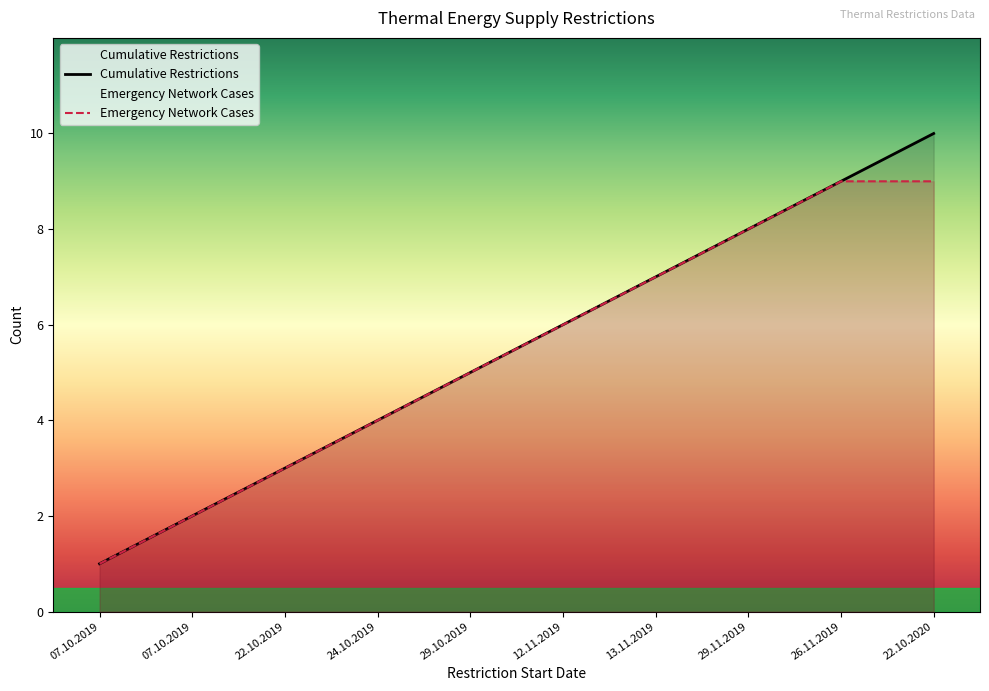

How many lines are shown in the chart?

2